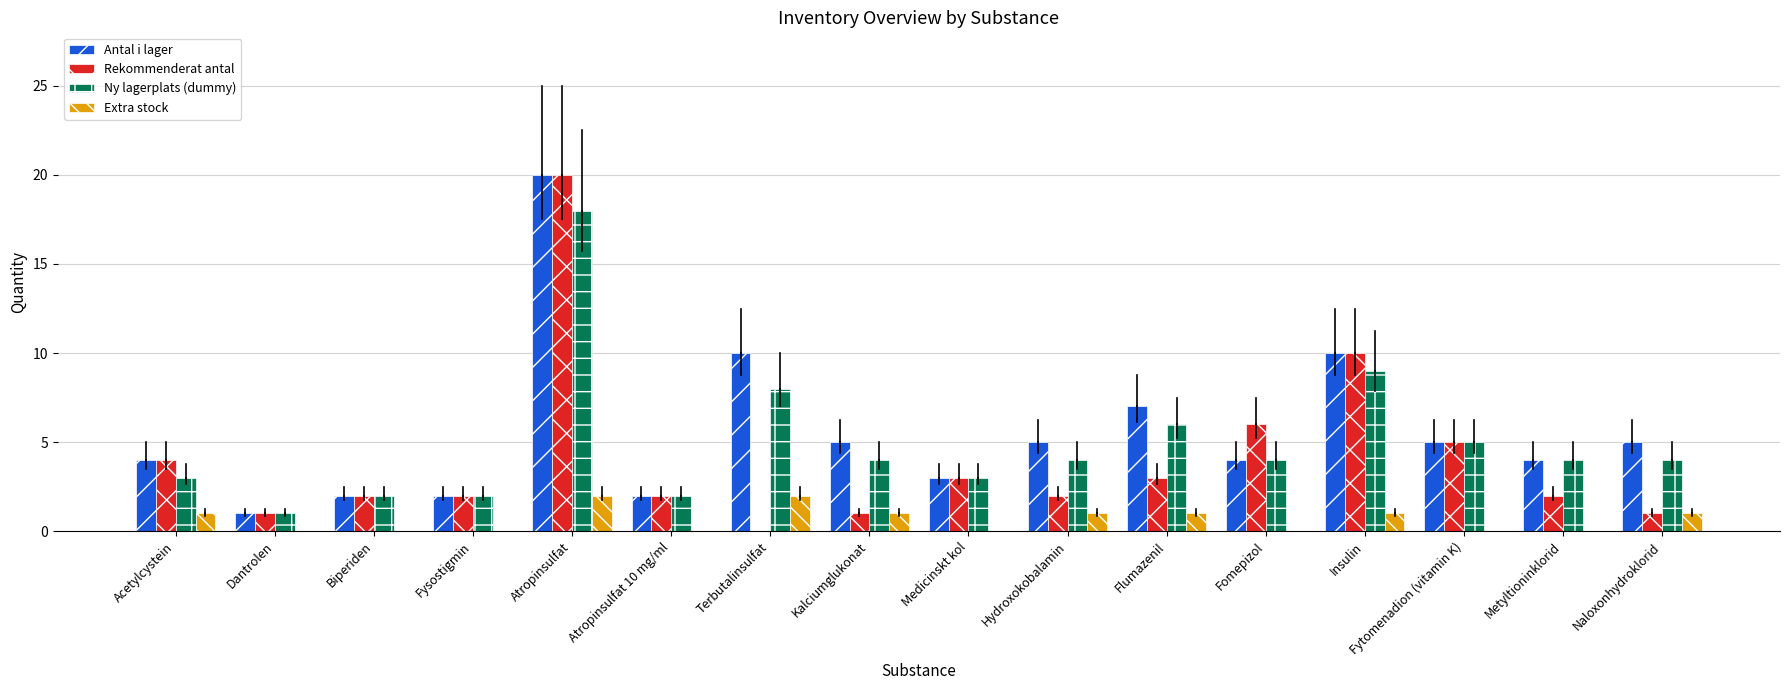

Which series has the widest spread of values?

Rekommenderat antal